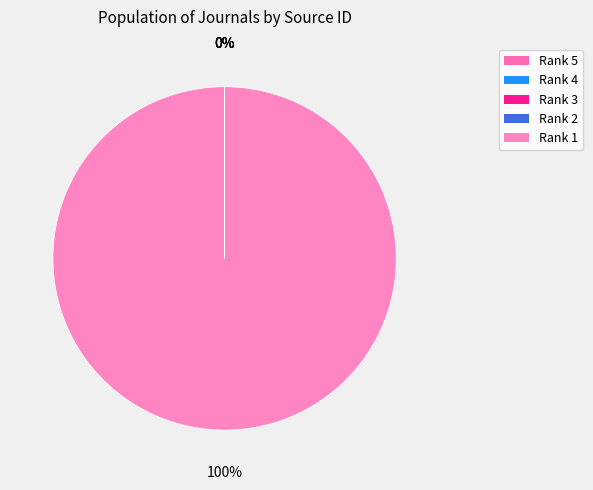

Does Rank 3 account for over 50% of the chart?

No